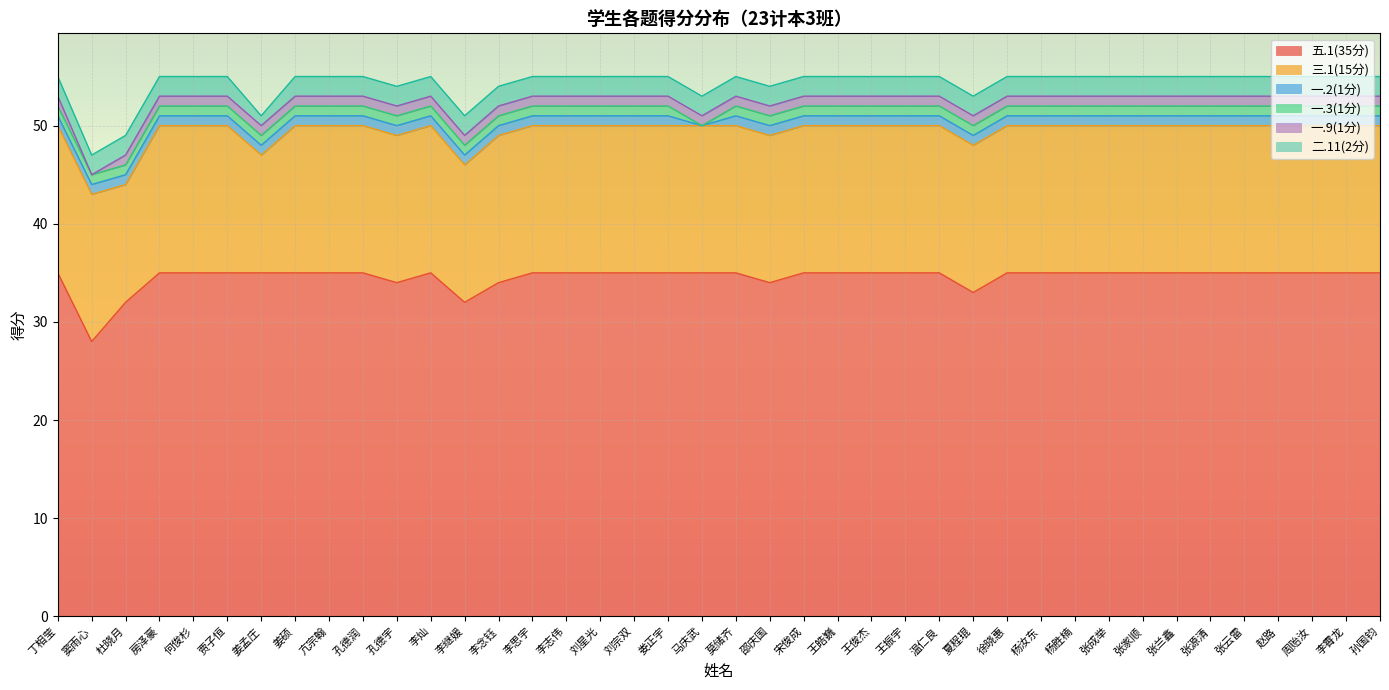

Reading left to right, transcribe all the data shown in this chart.

五.1(35分): 丁相莹=35	窦雨心=28	杜晓月=32	房泽豪=35	何俊杉=35	贾子恒=35	姜孟庄=35	姜硕=35	亢宗翰=35	孔德润=35	孔德宇=34	李灿=35	李继媛=32	李念钰=34	李思宇=35	李志伟=35	刘星光=35	刘宗双=35	娄正宇=35	马庆武=35	莫储齐=35	邵庆国=34	宋俊成=35	王皓巍=35	王俊杰=35	王振宇=35	温仁良=35	夏程琨=33	徐晓惠=35	杨汝东=35	杨胜楠=35	张成举=35	张家顺=35	张兰鑫=35	张源清=35	张云雷=35	赵路=35	周贻汝=35	李霄龙=35	孙国钧=35
三.1(15分): 丁相莹=15	窦雨心=15	杜晓月=12	房泽豪=15	何俊杉=15	贾子恒=15	姜孟庄=12	姜硕=15	亢宗翰=15	孔德润=15	孔德宇=15	李灿=15	李继媛=14	李念钰=15	李思宇=15	李志伟=15	刘星光=15	刘宗双=15	娄正宇=15	马庆武=15	莫储齐=15	邵庆国=15	宋俊成=15	王皓巍=15	王俊杰=15	王振宇=15	温仁良=15	夏程琨=15	徐晓惠=15	杨汝东=15	杨胜楠=15	张成举=15	张家顺=15	张兰鑫=15	张源清=15	张云雷=15	赵路=15	周贻汝=15	李霄龙=15	孙国钧=15
一.2(1分): 丁相莹=1	窦雨心=1	杜晓月=1	房泽豪=1	何俊杉=1	贾子恒=1	姜孟庄=1	姜硕=1	亢宗翰=1	孔德润=1	孔德宇=1	李灿=1	李继媛=1	李念钰=1	李思宇=1	李志伟=1	刘星光=1	刘宗双=1	娄正宇=1	马庆武=0	莫储齐=1	邵庆国=1	宋俊成=1	王皓巍=1	王俊杰=1	王振宇=1	温仁良=1	夏程琨=1	徐晓惠=1	杨汝东=1	杨胜楠=1	张成举=1	张家顺=1	张兰鑫=1	张源清=1	张云雷=1	赵路=1	周贻汝=1	李霄龙=1	孙国钧=1
一.3(1分): 丁相莹=1	窦雨心=1	杜晓月=1	房泽豪=1	何俊杉=1	贾子恒=1	姜孟庄=1	姜硕=1	亢宗翰=1	孔德润=1	孔德宇=1	李灿=1	李继媛=1	李念钰=1	李思宇=1	李志伟=1	刘星光=1	刘宗双=1	娄正宇=1	马庆武=0	莫储齐=1	邵庆国=1	宋俊成=1	王皓巍=1	王俊杰=1	王振宇=1	温仁良=1	夏程琨=1	徐晓惠=1	杨汝东=1	杨胜楠=1	张成举=1	张家顺=1	张兰鑫=1	张源清=1	张云雷=1	赵路=1	周贻汝=1	李霄龙=1	孙国钧=1
一.9(1分): 丁相莹=1	窦雨心=0	杜晓月=1	房泽豪=1	何俊杉=1	贾子恒=1	姜孟庄=1	姜硕=1	亢宗翰=1	孔德润=1	孔德宇=1	李灿=1	李继媛=1	李念钰=1	李思宇=1	李志伟=1	刘星光=1	刘宗双=1	娄正宇=1	马庆武=1	莫储齐=1	邵庆国=1	宋俊成=1	王皓巍=1	王俊杰=1	王振宇=1	温仁良=1	夏程琨=1	徐晓惠=1	杨汝东=1	杨胜楠=1	张成举=1	张家顺=1	张兰鑫=1	张源清=1	张云雷=1	赵路=1	周贻汝=1	李霄龙=1	孙国钧=1
二.11(2分): 丁相莹=2	窦雨心=2	杜晓月=2	房泽豪=2	何俊杉=2	贾子恒=2	姜孟庄=1	姜硕=2	亢宗翰=2	孔德润=2	孔德宇=2	李灿=2	李继媛=2	李念钰=2	李思宇=2	李志伟=2	刘星光=2	刘宗双=2	娄正宇=2	马庆武=2	莫储齐=2	邵庆国=2	宋俊成=2	王皓巍=2	王俊杰=2	王振宇=2	温仁良=2	夏程琨=2	徐晓惠=2	杨汝东=2	杨胜楠=2	张成举=2	张家顺=2	张兰鑫=2	张源清=2	张云雷=2	赵路=2	周贻汝=2	李霄龙=2	孙国钧=2